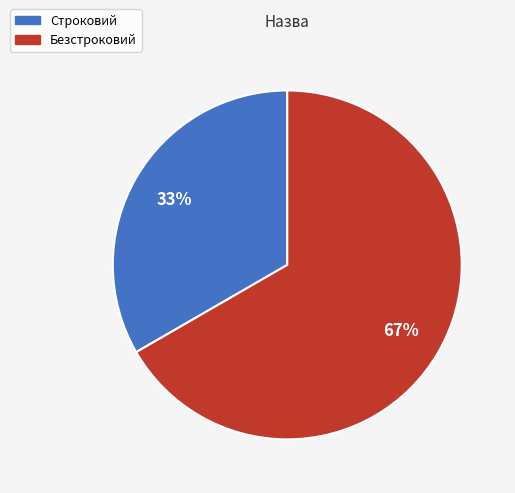

Is it true that Строковий is 39% of the pie?

False